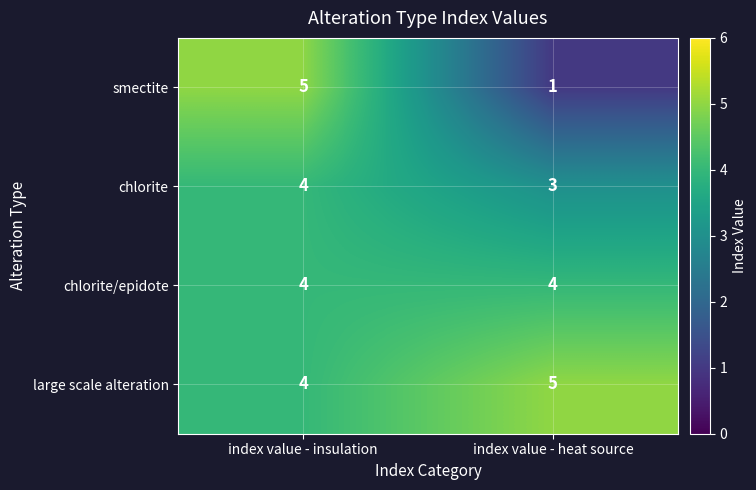

List the series in order of their overall mean, lowest first.

smectite, chlorite, chlorite/epidote, large scale alteration